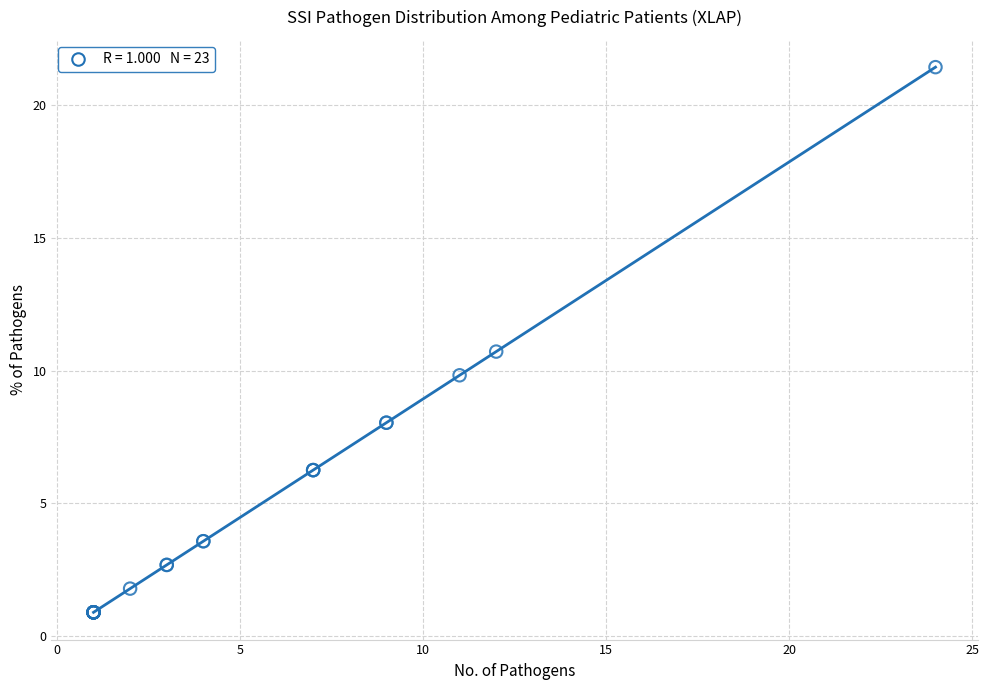

What Y value in the scatter plot is closest to 11?

10.7